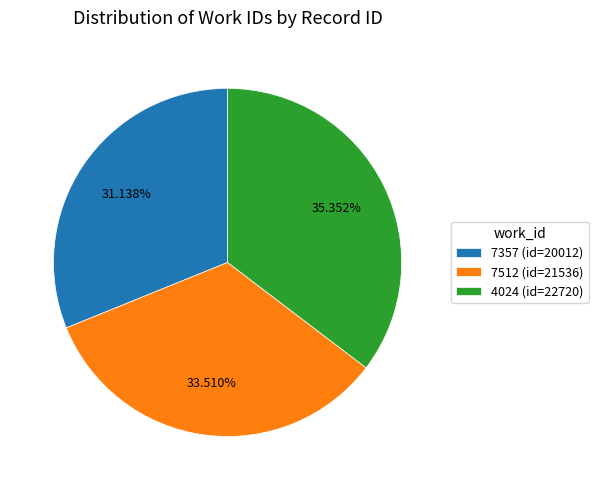

Is it true that 4024 is 35% of the pie?

True